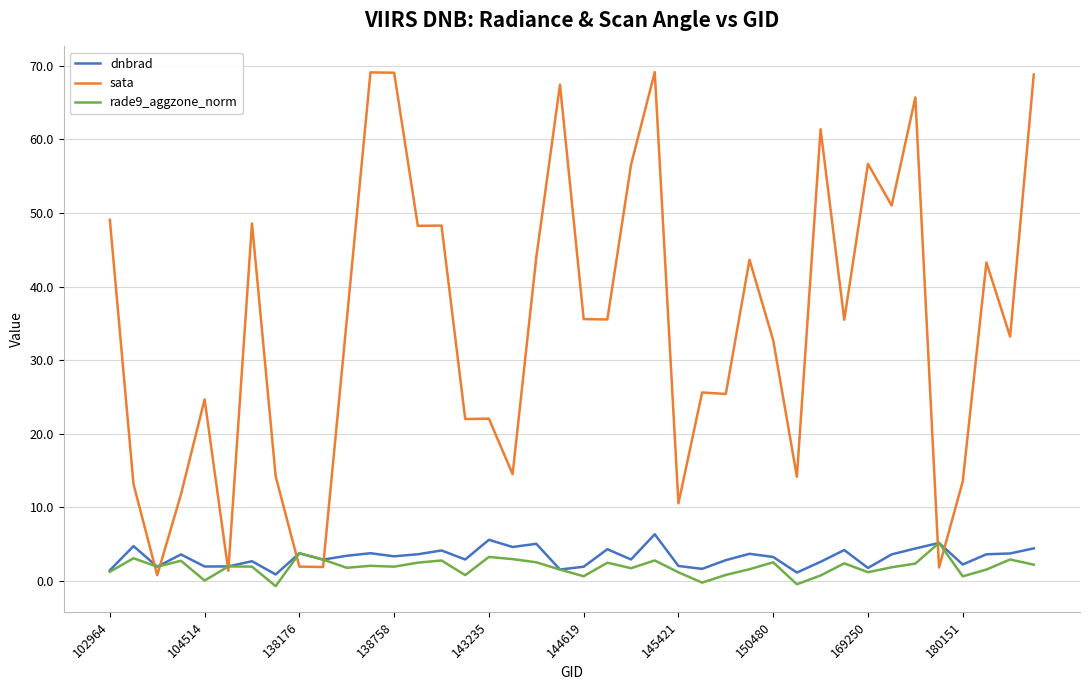

What is the smallest value displayed?

-0.7